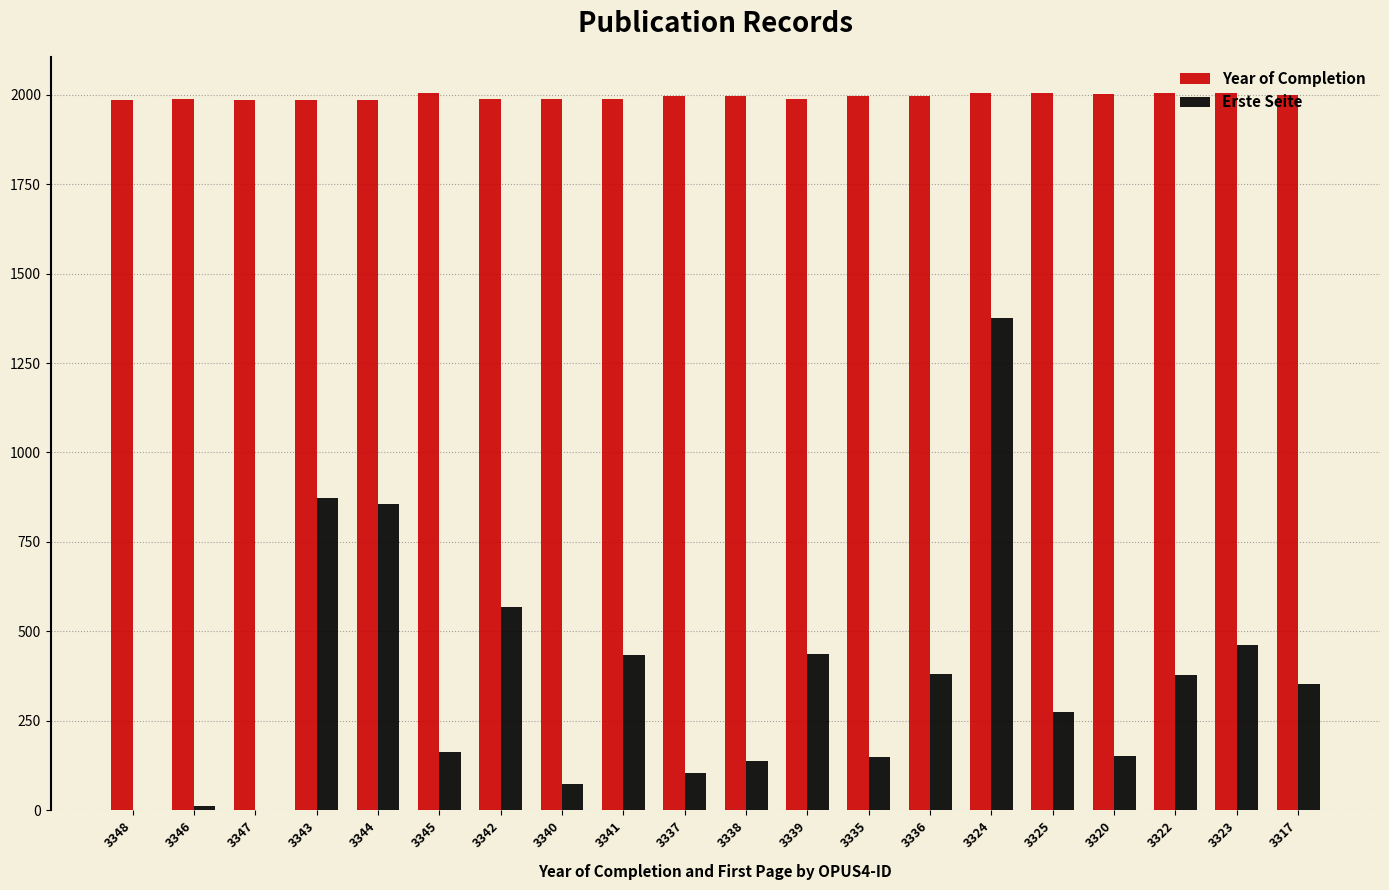

What is the sum of the Year of Completion values at 3323 and 3343?

3989